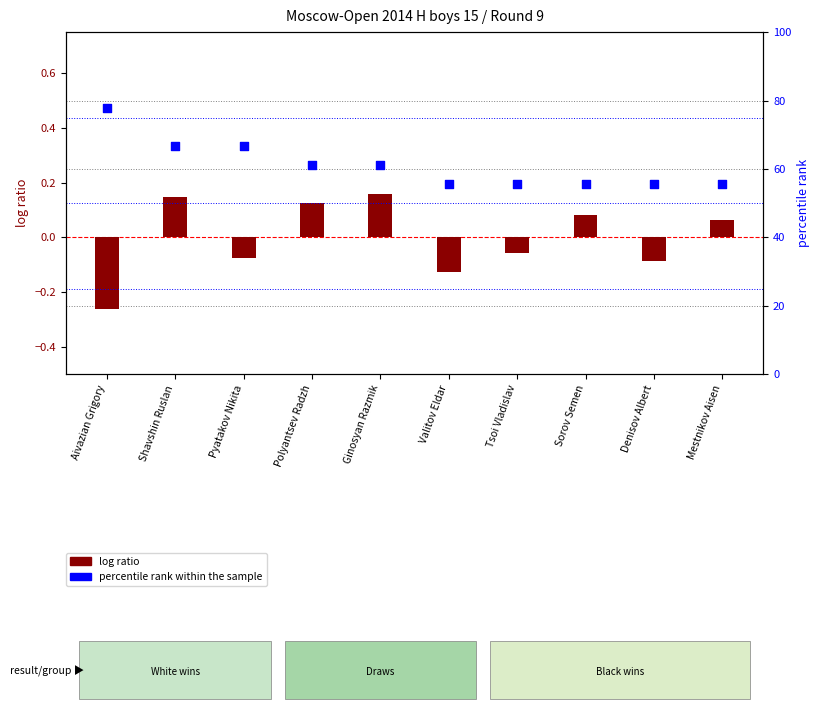

Approximately how many times larger is the value at Ginosyan Razmik compared to Polyantsev Radzh?

1.0